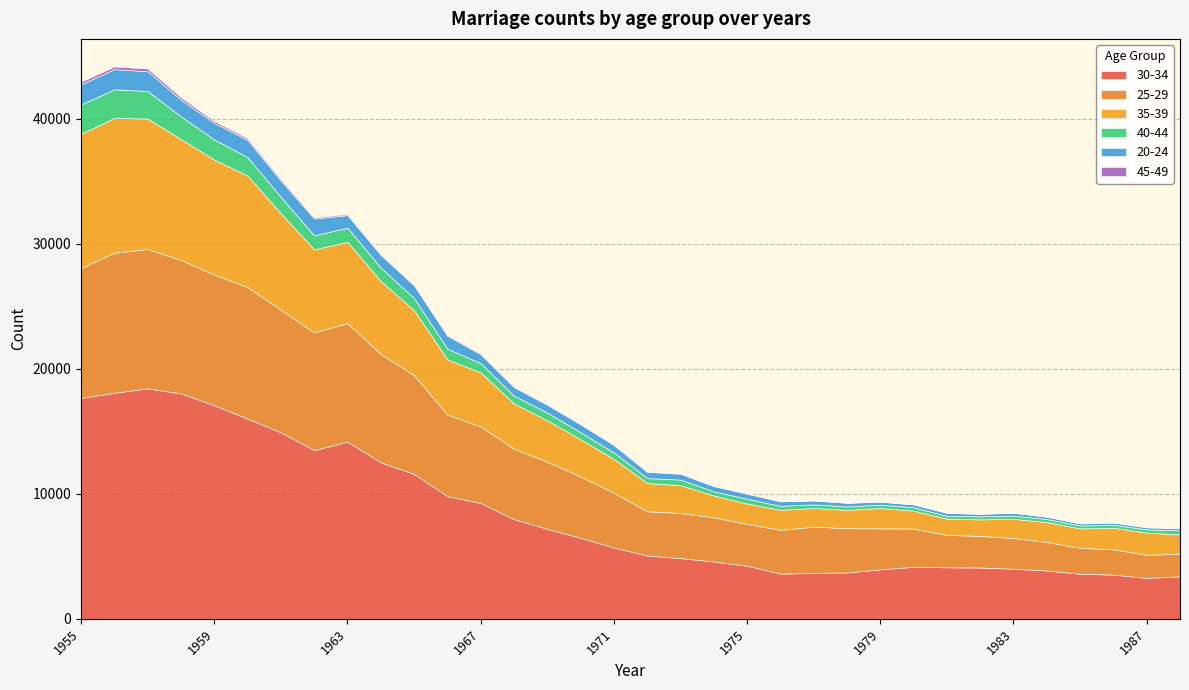

Reading left to right, transcribe all the data shown in this chart.

25-29: 10380	11204	11149	10673	10449	10522	9805	9403	9495	8658	7901	6518	6125	5633	5369	4896	4386	3539	3610	3533	3349	3500	3701	3543	3275	3064	2591	2529	2460	2278	2072	2026	1854	1799
30-34: 17676	18083	18435	18032	17088	16009	14915	13500	14163	12524	11589	9815	9265	7969	7199	6482	5699	5064	4857	4585	4247	3616	3673	3706	3961	4156	4123	4103	4005	3870	3602	3537	3268	3402
35-39: 10745	10780	10432	9667	9196	8920	7718	6657	6500	5847	5192	4425	4322	3622	3309	2982	2703	2257	2230	1747	1625	1605	1494	1465	1629	1433	1298	1322	1532	1589	1558	1719	1774	1547
40-44: 2349	2291	2207	1820	1614	1478	1316	1113	1135	1068	972	853	735	623	616	564	519	403	440	330	389	310	287	277	265	275	225	244	261	247	236	236	259	334
20-24: 1611	1623	1581	1332	1316	1380	1299	1351	1001	1009	1023	1035	721	687	633	633	596	496	466	426	400	367	310	293	239	228	238	206	229	186	165	184	165	176
45-49: 203	201	212	192	151	129	127	96	84	82	67	69	77	56	53	65	43	25	42	16	43	27	22	15	20	18	21	16	17	13	13	16	16	13